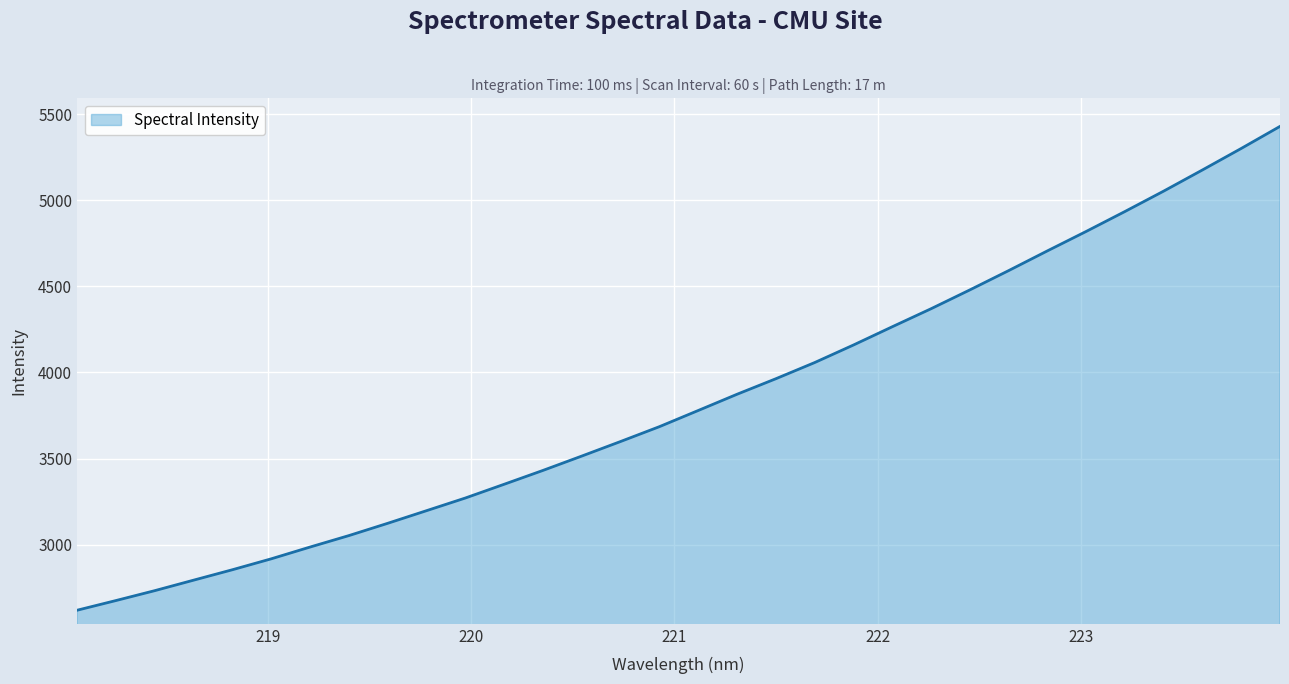

What is the greatest value displayed?

5428.4